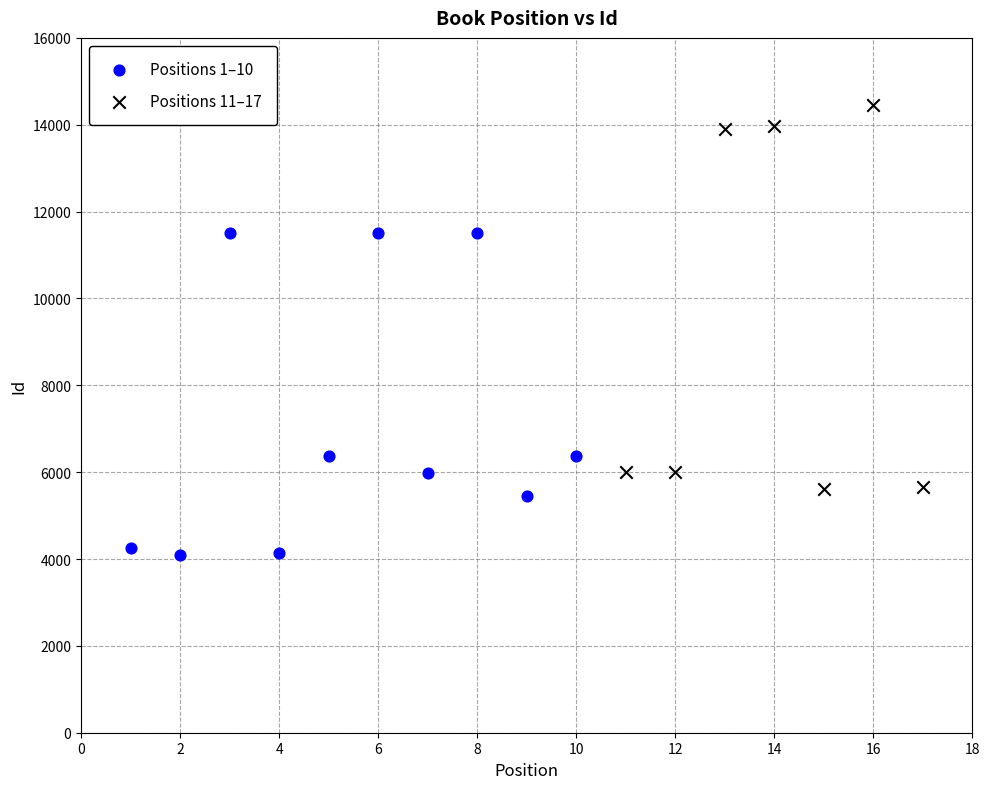

Which series reaches the maximum Y coordinate?

Positions 11–17